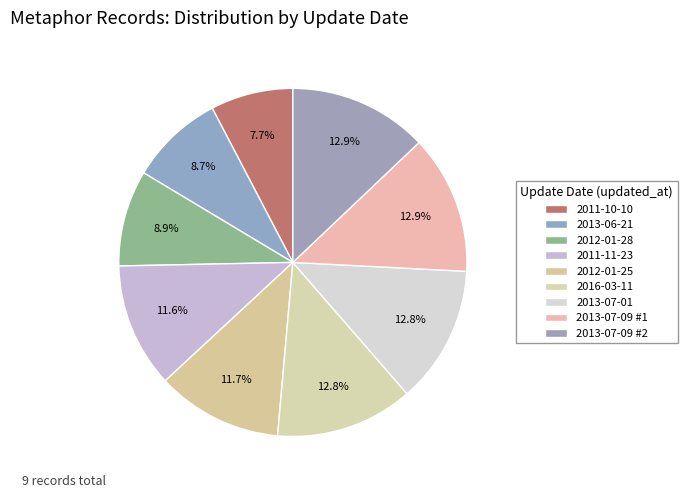

What is the total percentage of 2013-07-01 and 2013-07-09 #1?

25.7%